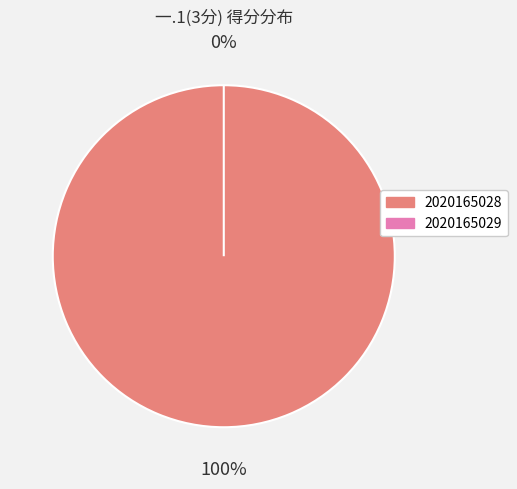

To the nearest percent, what is the combined percentage of 2020165029 and 2020165028?

100%